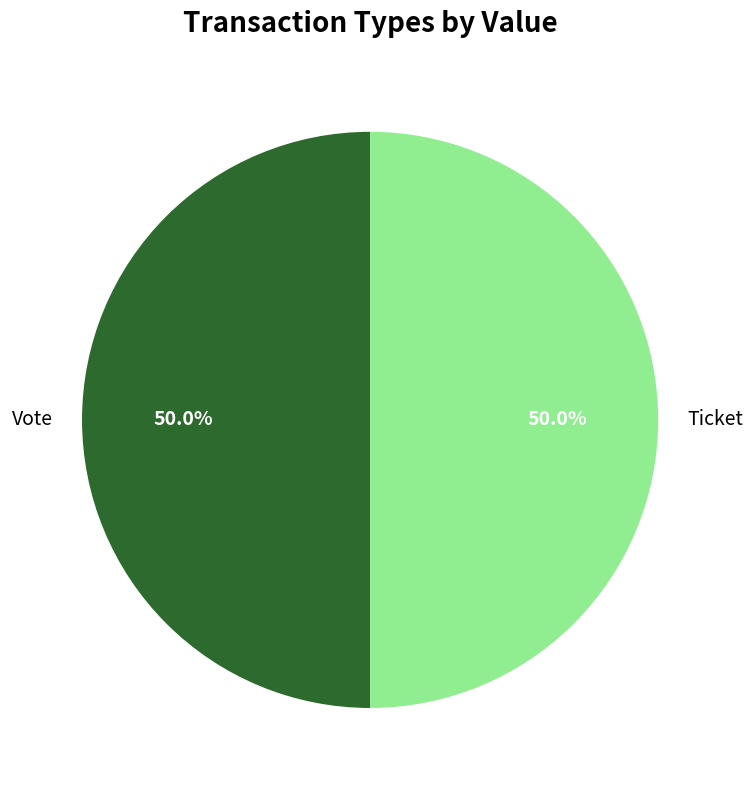

Approximately how many times larger is the value at Vote compared to Ticket?

1.0